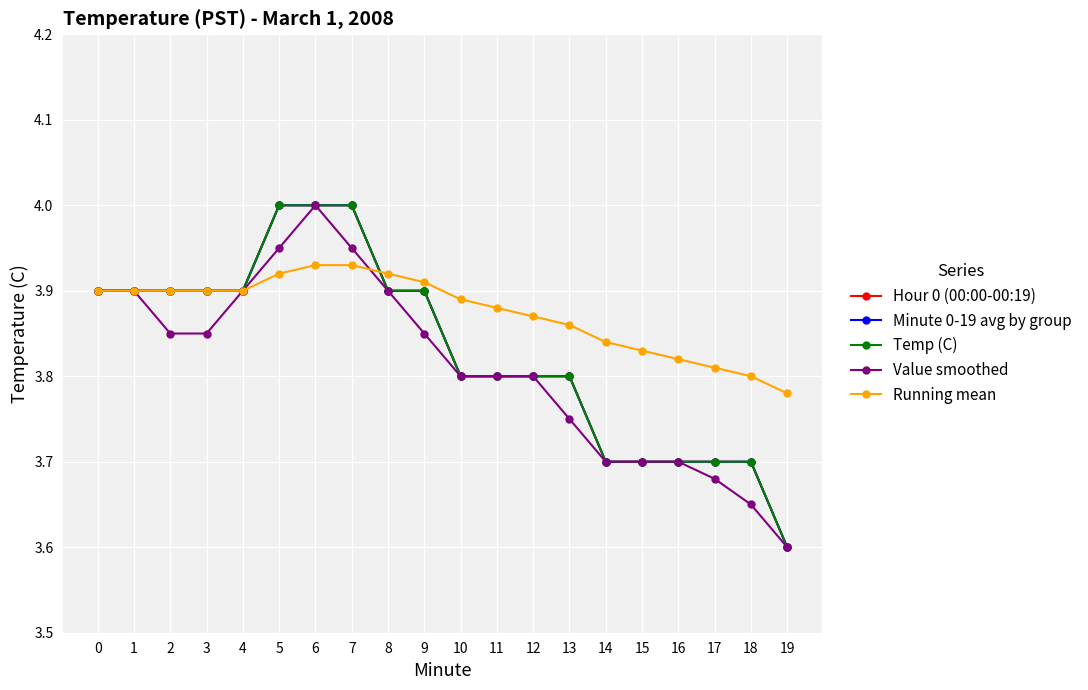

Read the Temp (C) value at 2.

3.9